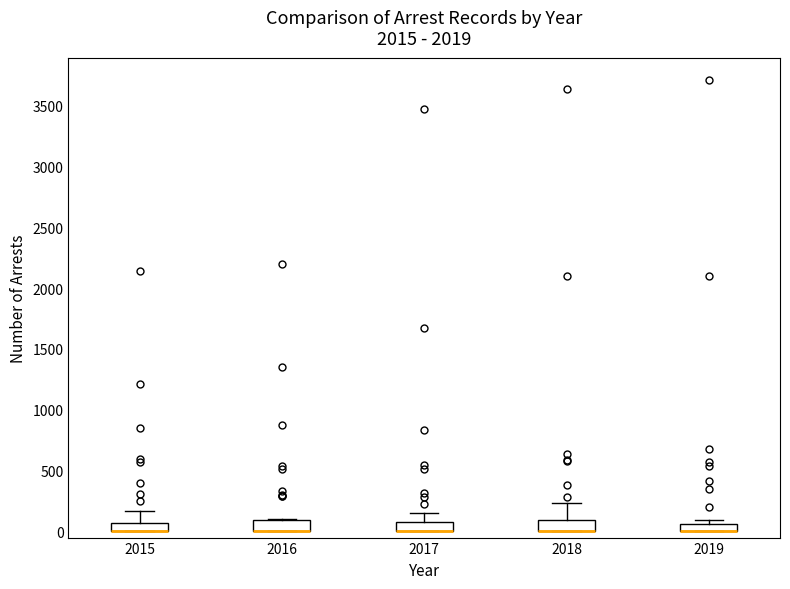

Where is the lower edge of the box at x = 2016 on the y-axis? The values are not printed on the chart, so give them approximately, as read against the axis.

0